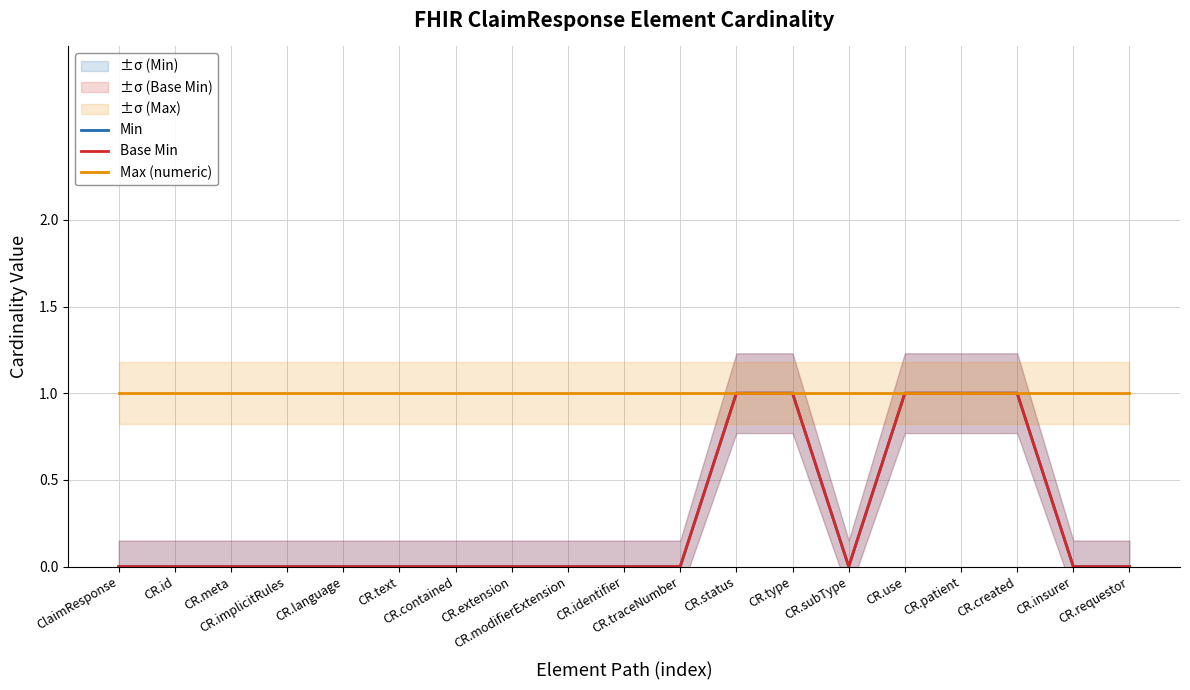

How many series are shown in this chart?

3